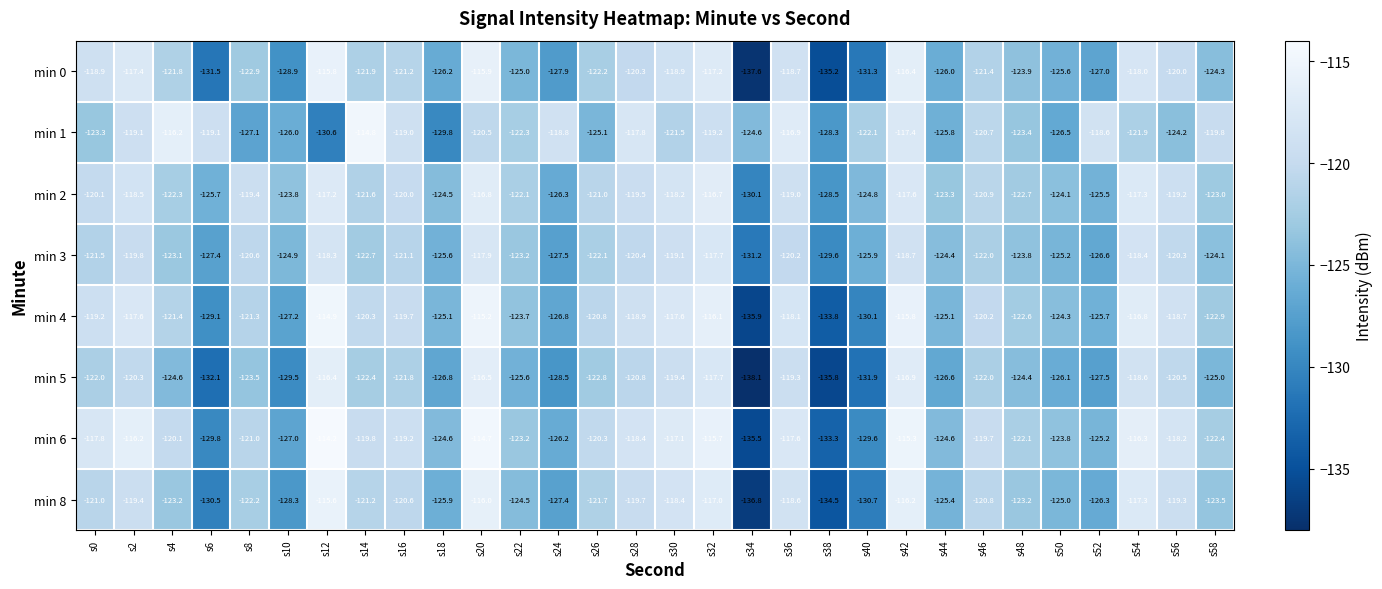

Between s24 and s44, which series saw the biggest shift?

min 1